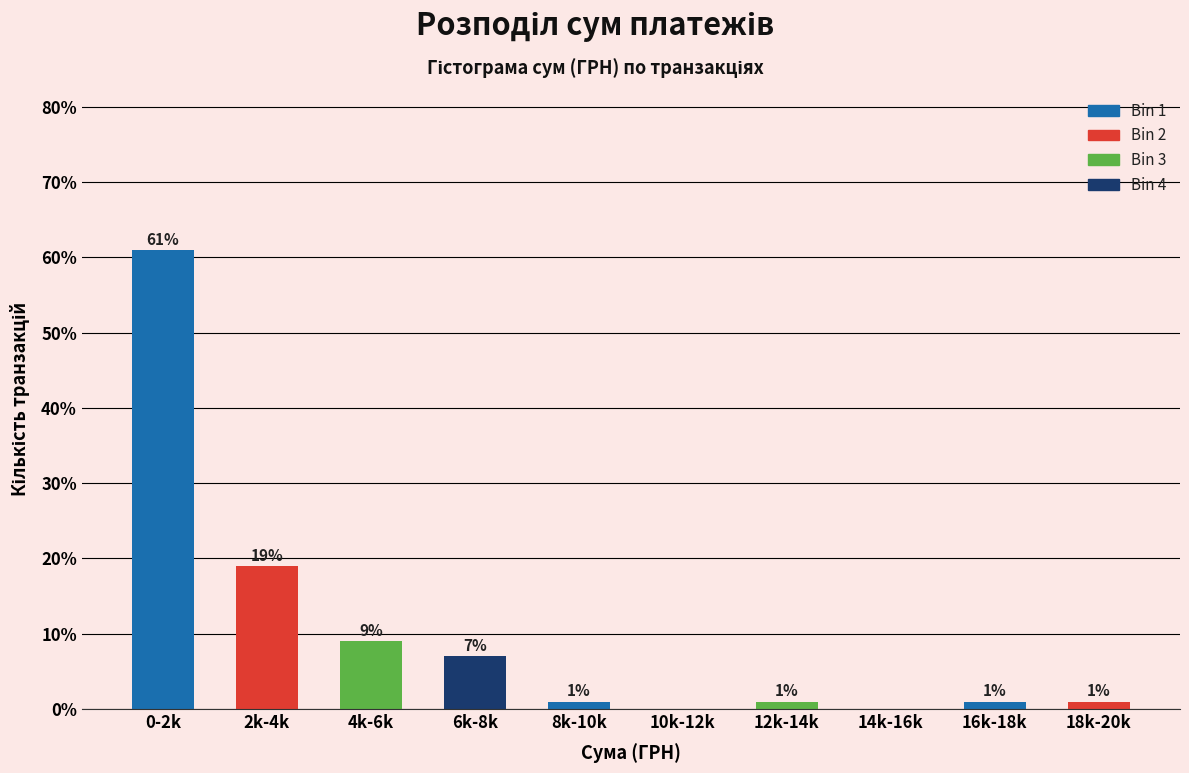

Reading left to right, extract all data points from this chart.

0-2k=61.0	2k-4k=19.0	4k-6k=9.0	6k-8k=7.0	8k-10k=1.0	10k-12k=0.0	12k-14k=1.0	14k-16k=0.0	16k-18k=1.0	18k-20k=1.0